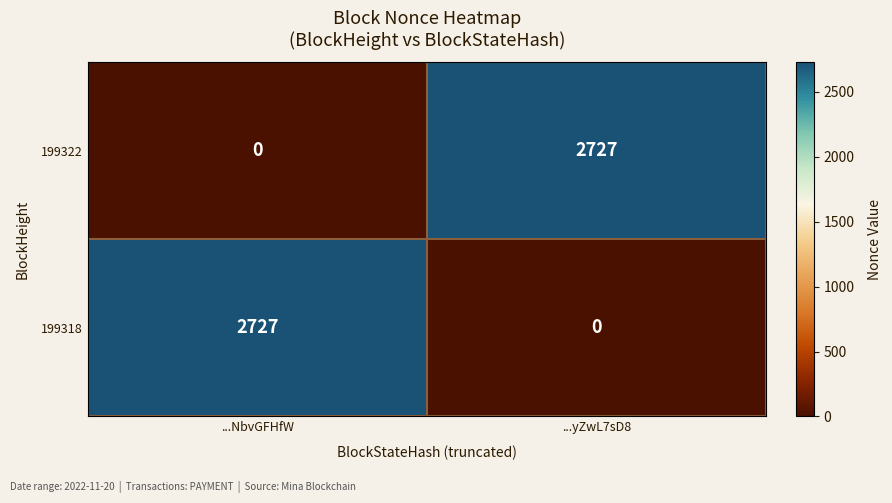

True or false: 199322 has a value of 0 at ...NbvGFHfW.

True